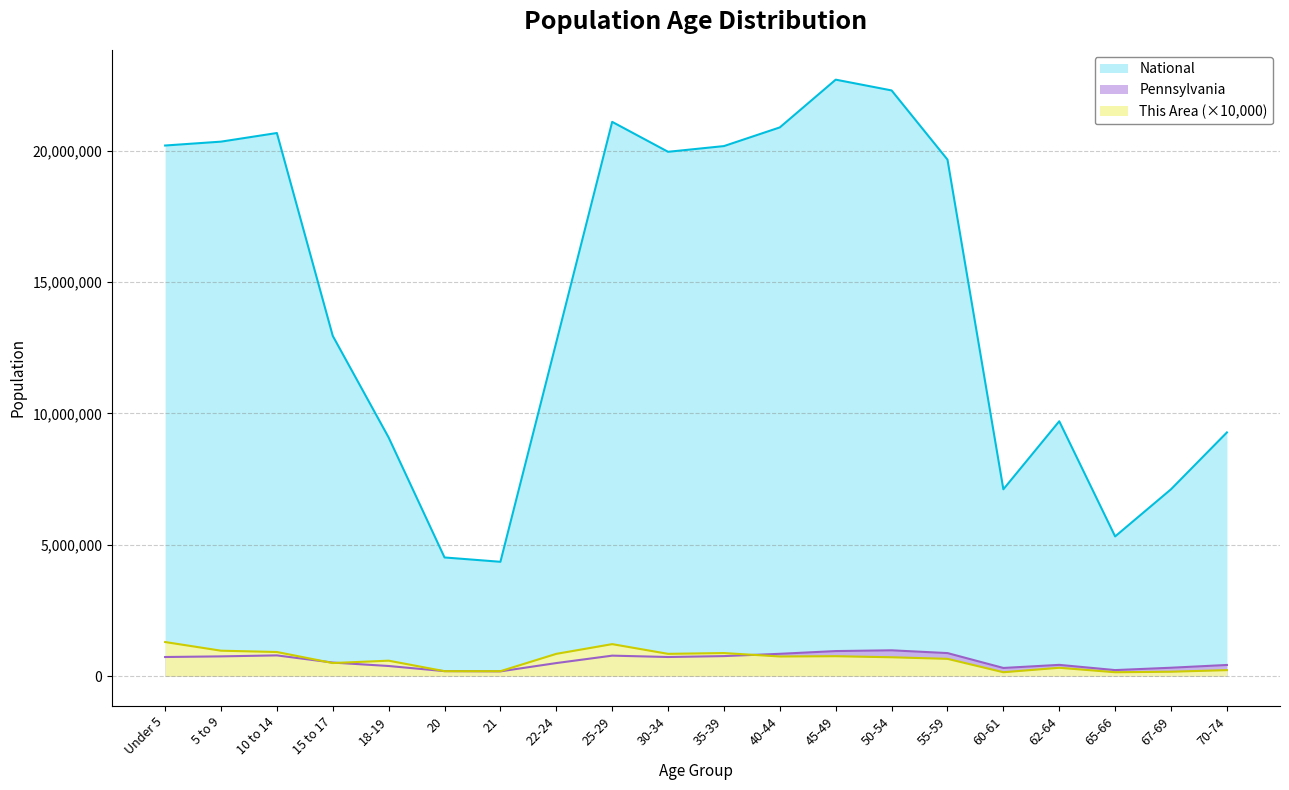

How many lines are shown in the chart?

3